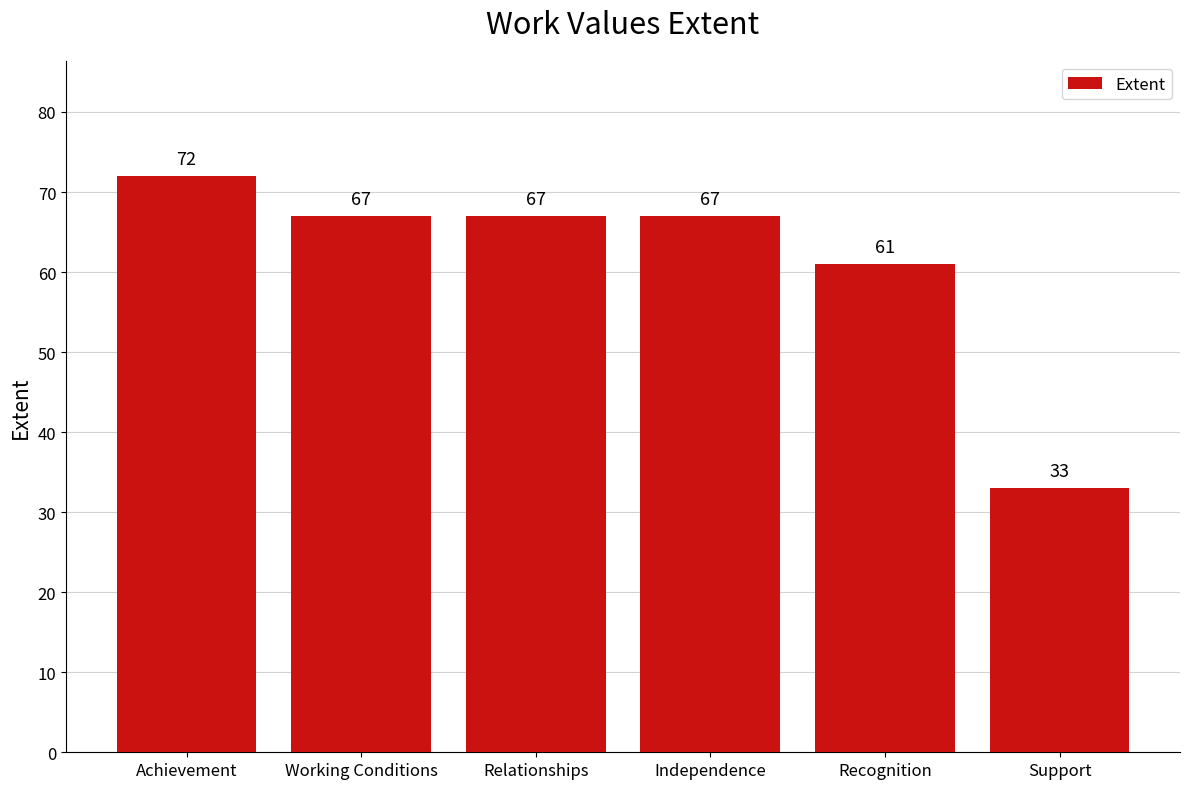

Count the values in the range 61 to 67.

4